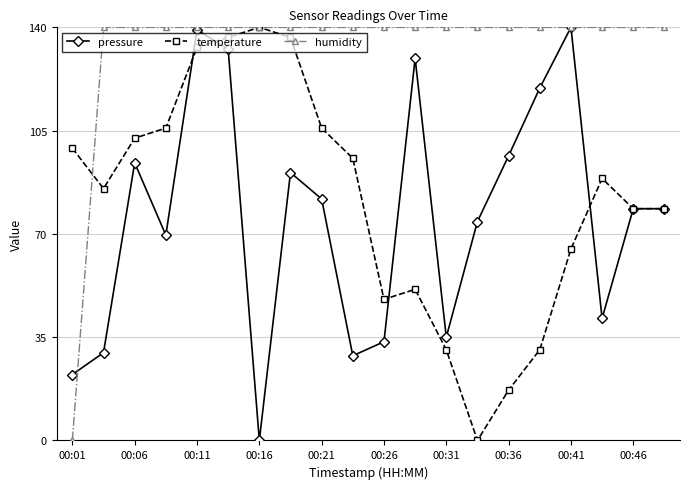

How many lines are shown in the chart?

3